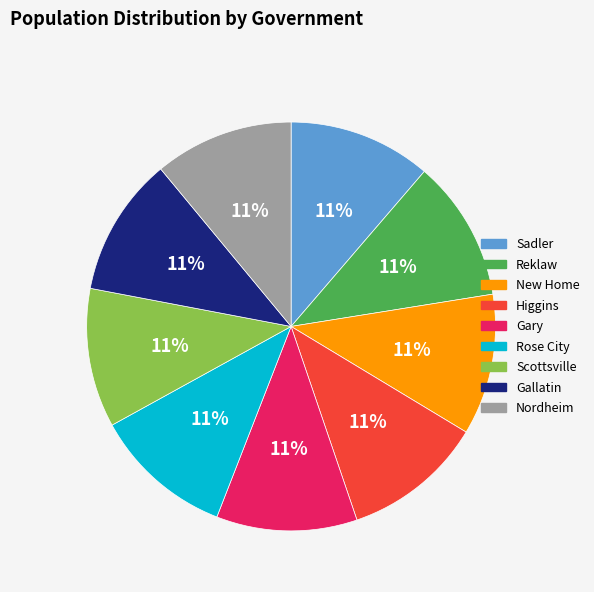

Combined, do Higgins and Rose City account for over 50%?

No